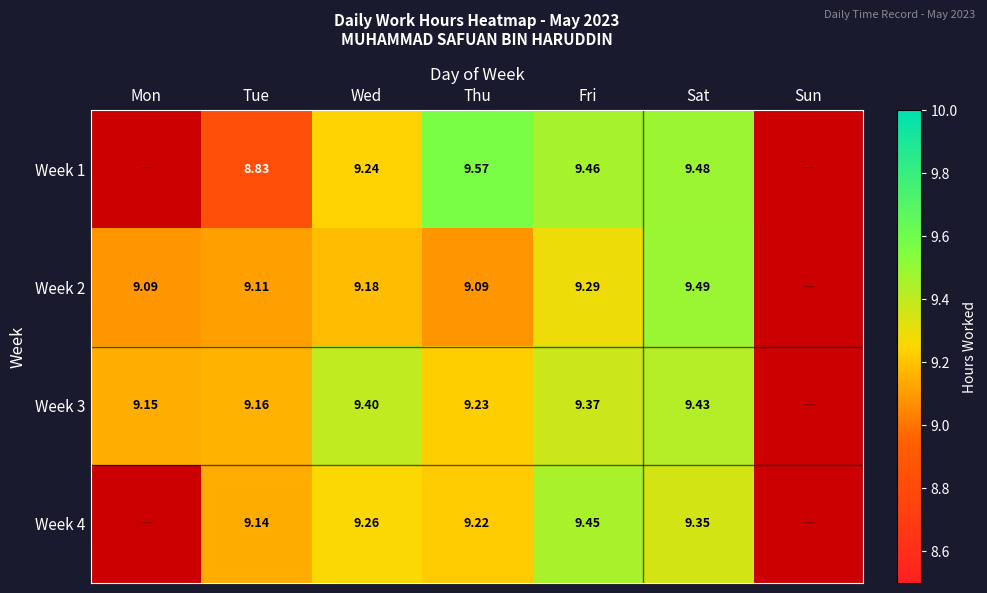

What is the average value of the Week 2 series?

7.9